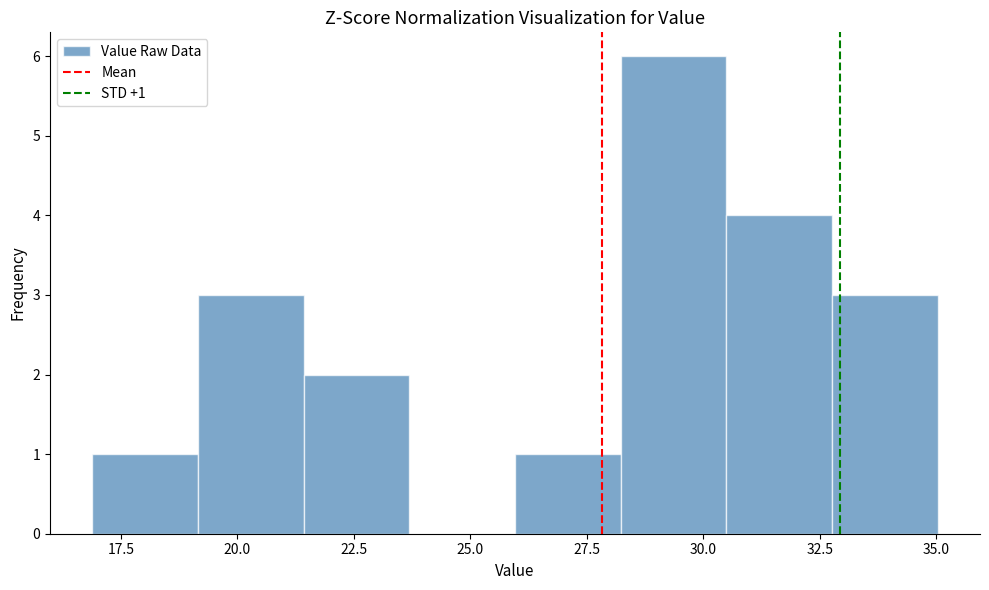

Over which range of the x-axis is the bar tallest?

28.0 to 30.5